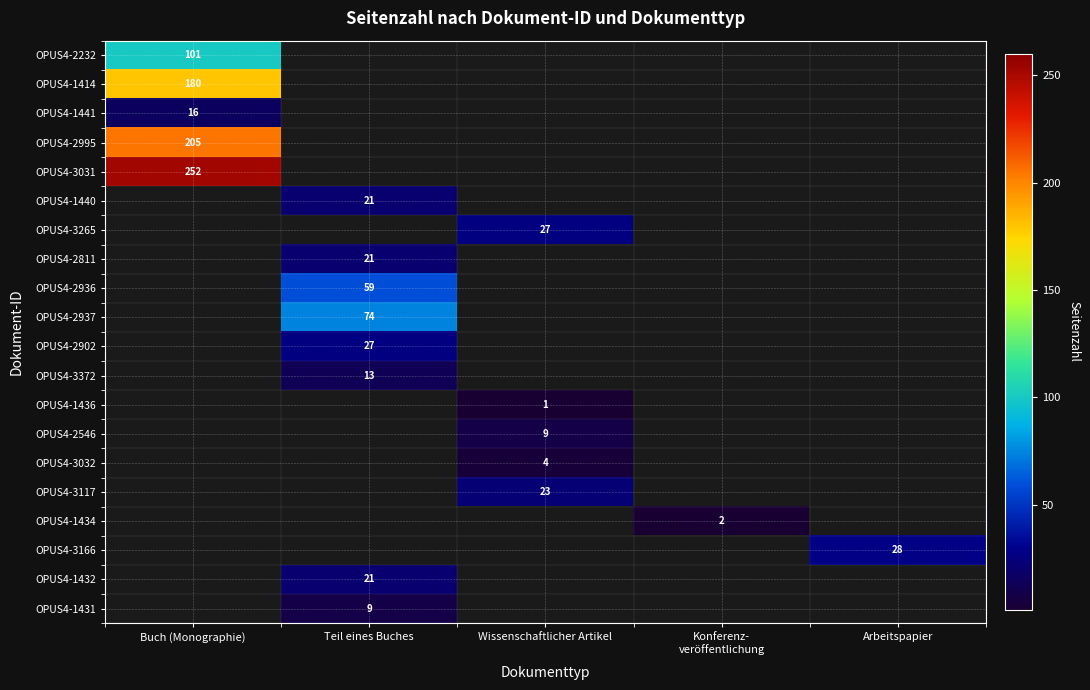

Count the number of categories in the chart.

5